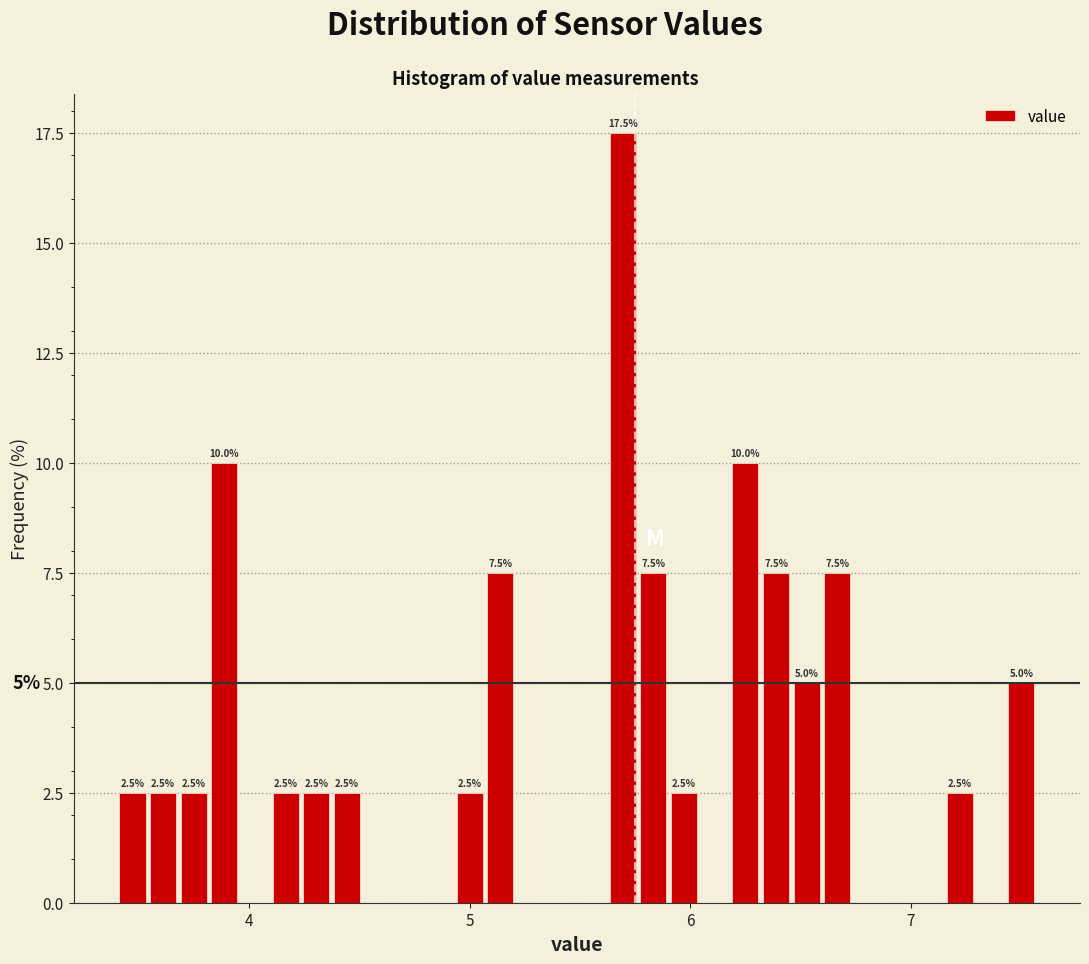

Around what value on the x-axis is the tallest bar? Give the approximate position of its centre, as read against the axis.

5.7